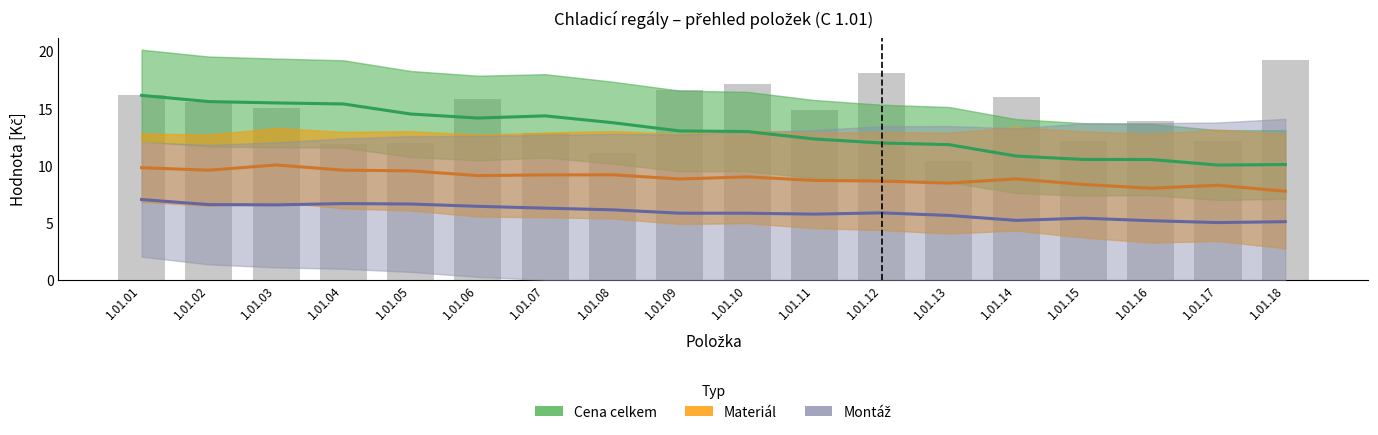

At 1.01.14, list the series in order from smallest to largest.

Montáž, Materiál, Cena celkem